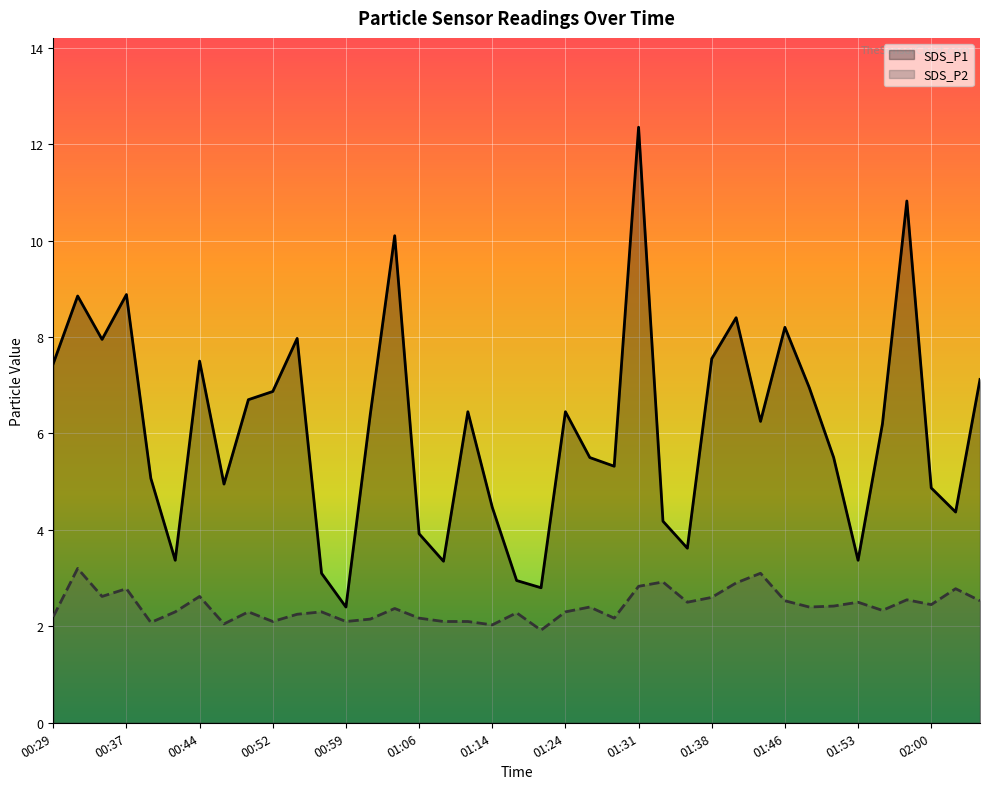

Is it true that SDS_P2 equals 3.3 at 01:53?

False